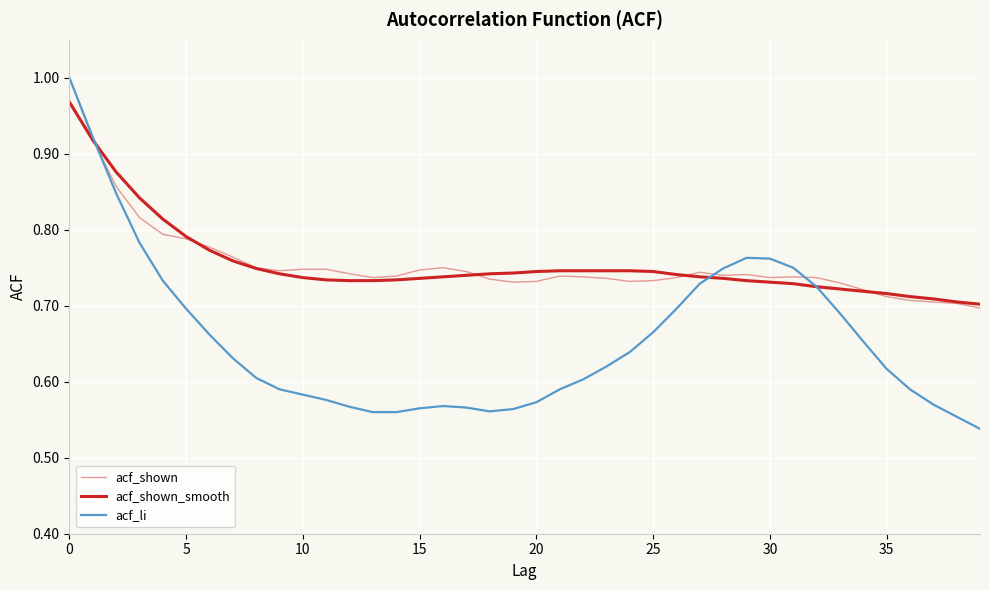

What is the difference between the maximum and minimum values in the acf_shown_smooth series?

0.3